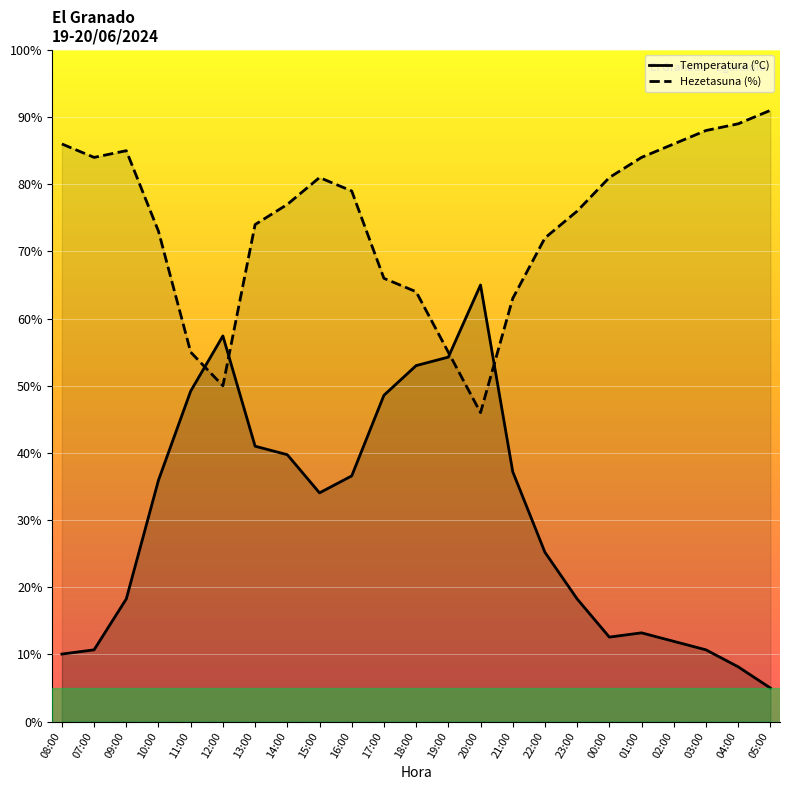

How many interior local valleys does the Hezetasuna (%) series have?

3